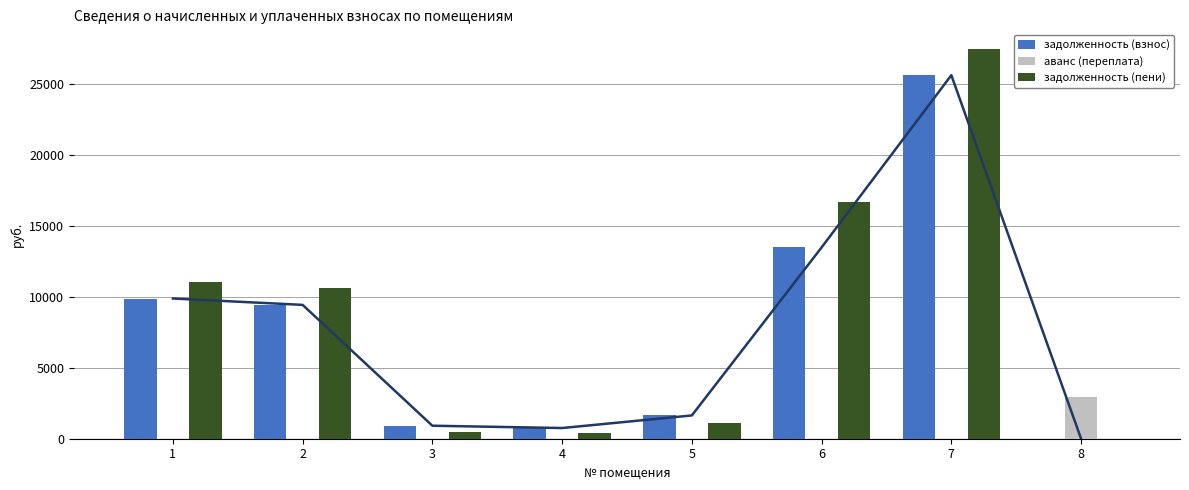

The value of задолженность (пени) at 4 is 375.6. True or false?

True